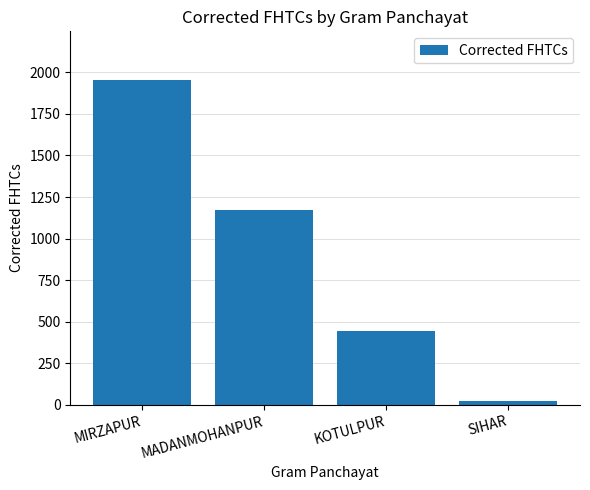

How many values are between 443 and 1954?

3